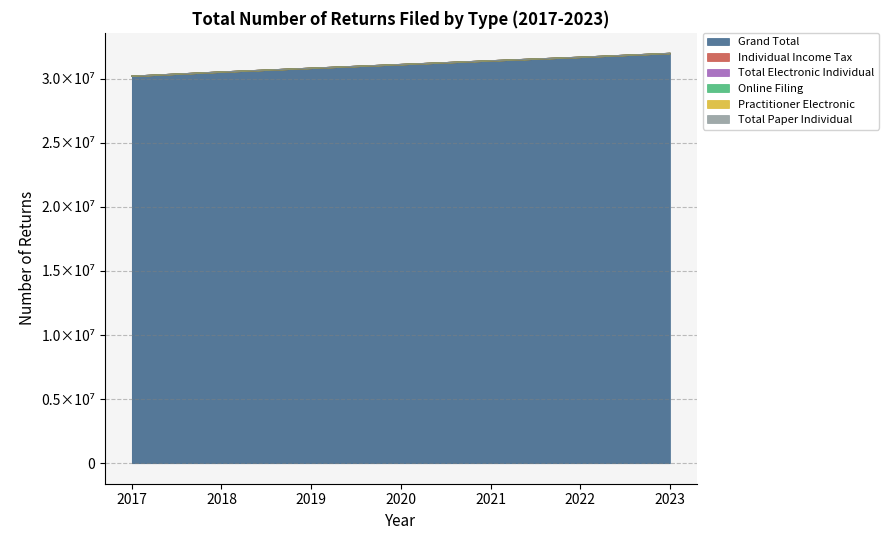

At which label is Total Electronic Individual closest to 31081360?

2020